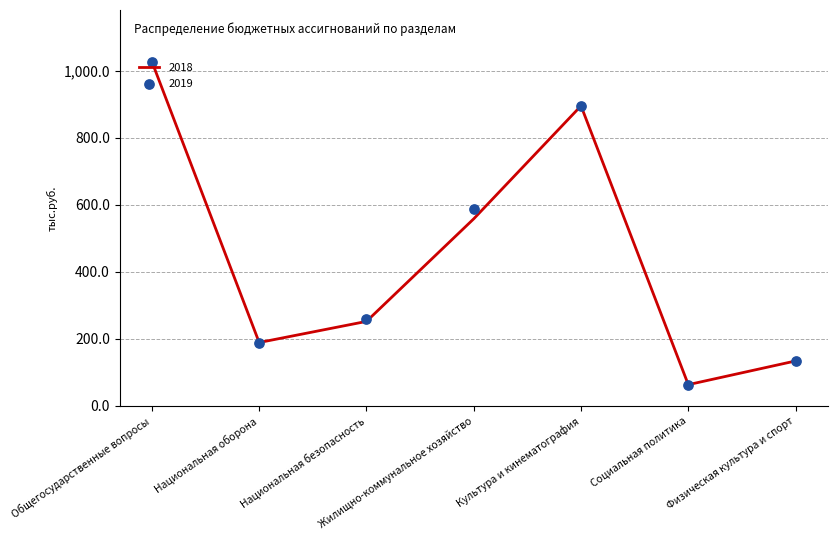

What are all the series names shown in the legend?

2018, 2019